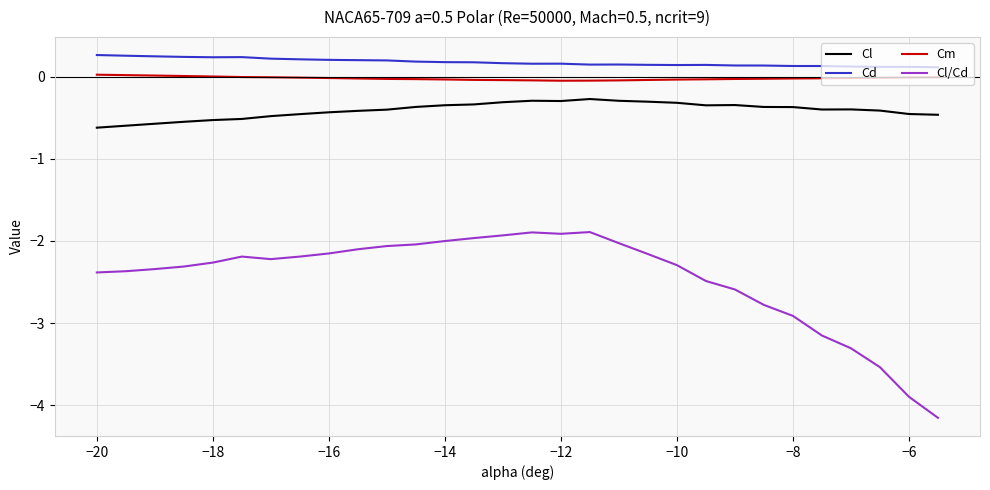

What is the maximum value shown in the chart?

0.3